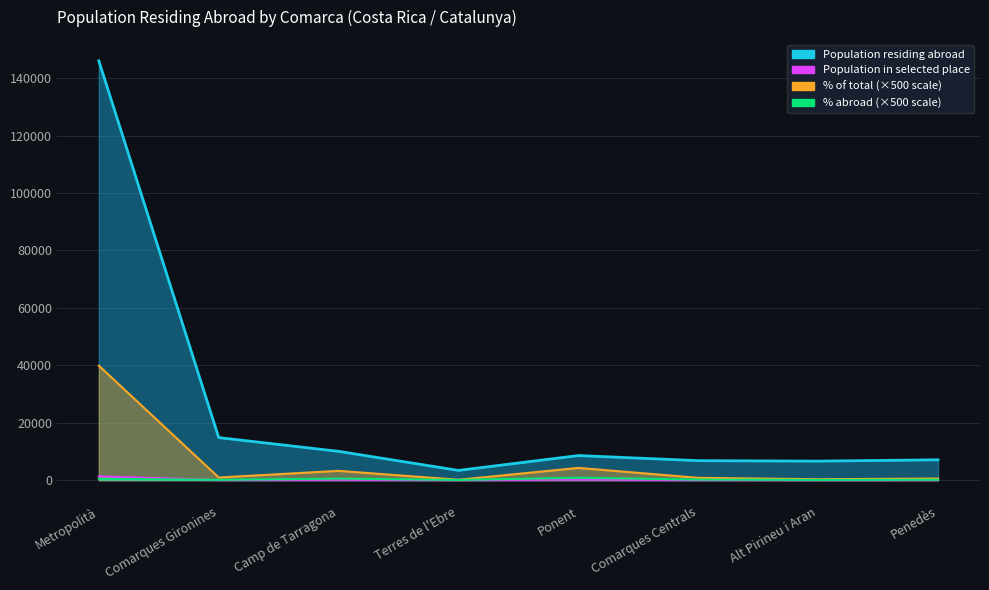

Which series has the largest total across all categories?

Population residing abroad